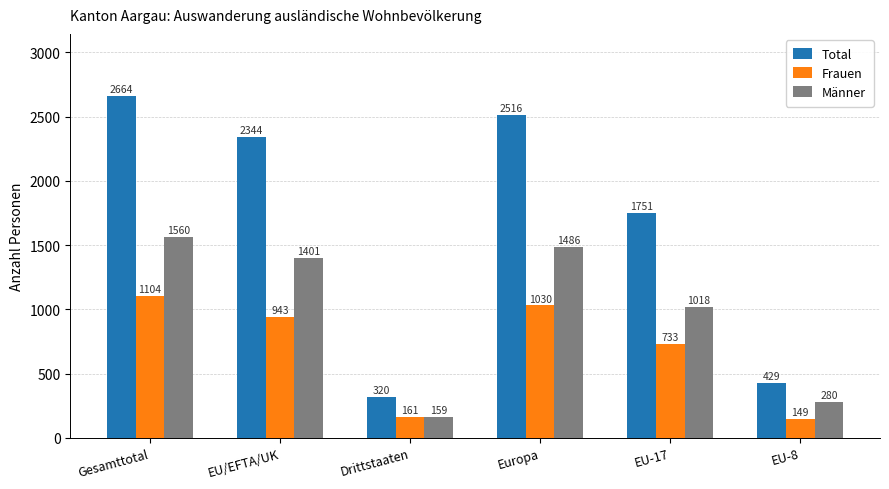

Are the bars horizontal?

No